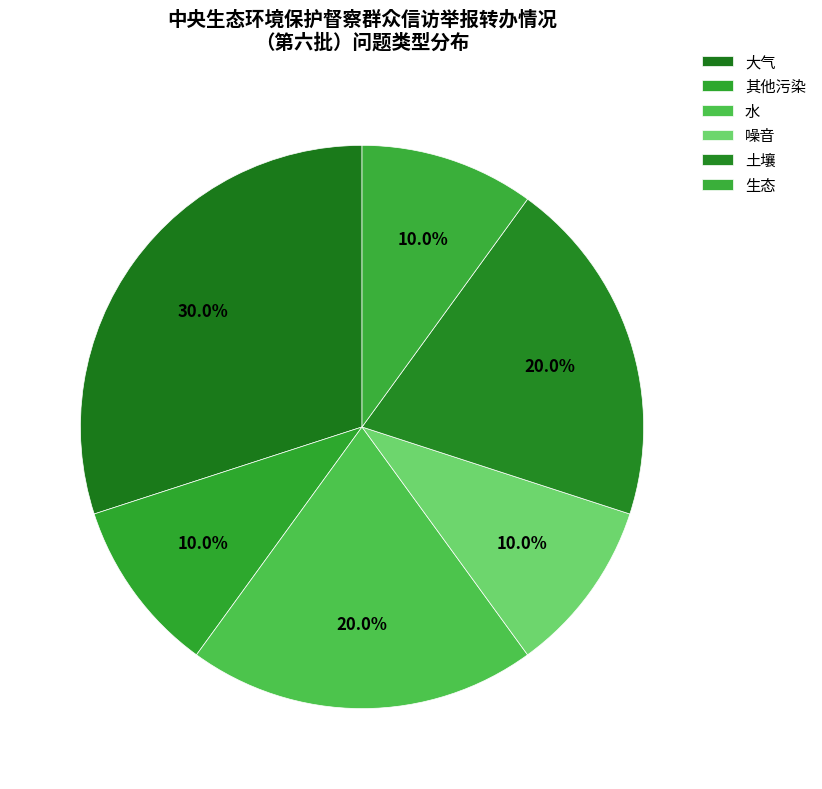

How many segments does this pie chart have?

6